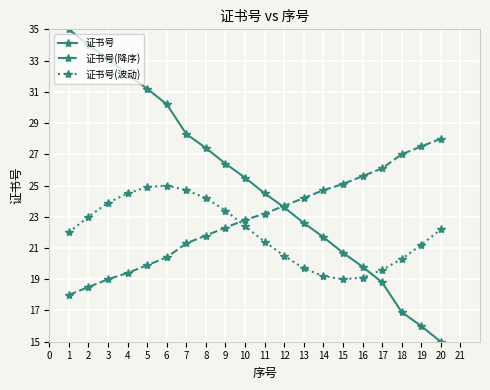

What is the sum of the 证书号(降序) values at 1 and 11?

41.2